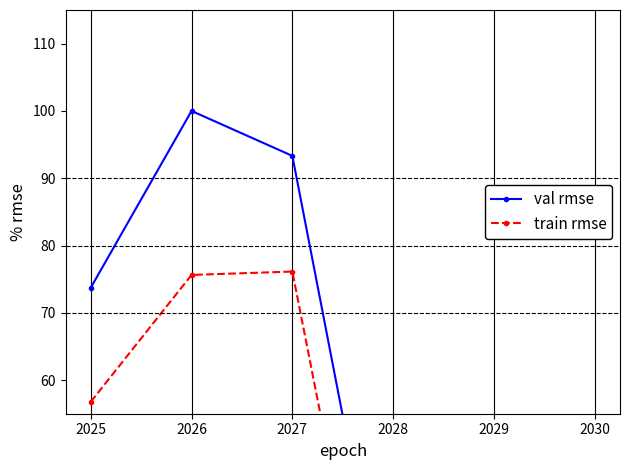

Is it true that train rmse equals 28.9 at 2030?

False